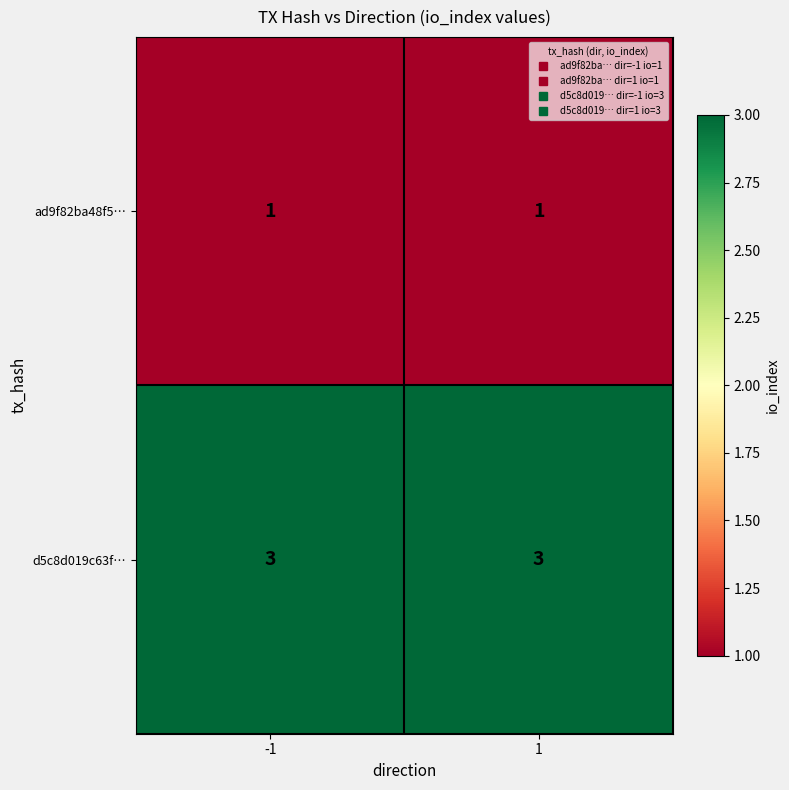

Reading left to right, list all the values displayed in this chart.

ad9f82ba48f5…: 1	1
d5c8d019c63f…: 3	3